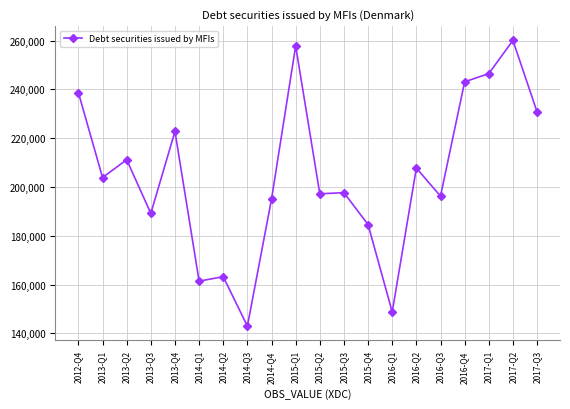

What is the difference between the values at 2015-Q1 and 2017-Q2?

2255